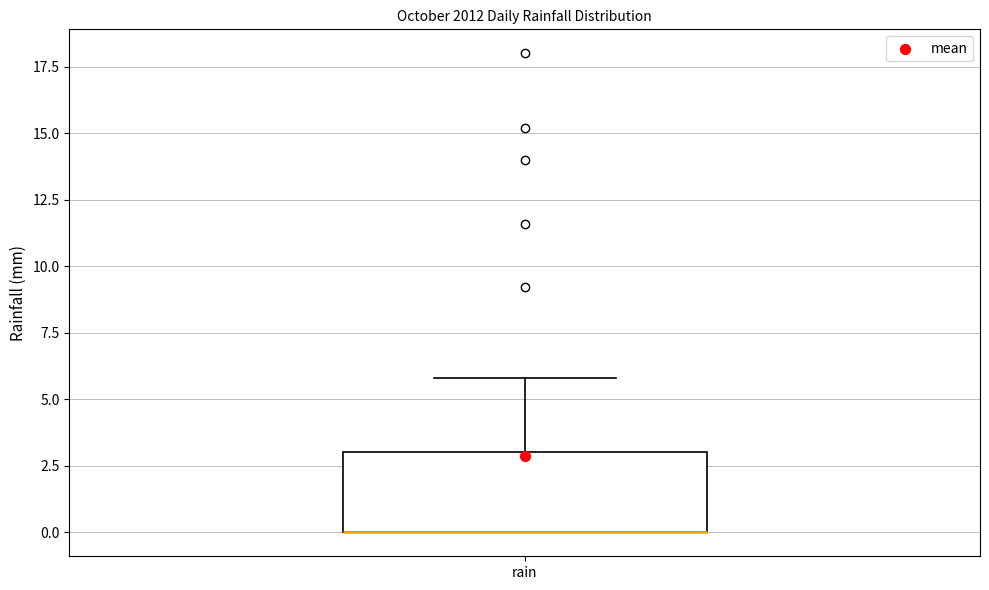

Read this box plot against the y-axis: the position of the median line, the range covered by the box, and the ends of both whiskers. The values are not printed on the chart, so give them approximately, as read against the axis.

median 0 (drawn on the box's lower edge), box 0 to 3, whiskers 0 to 6